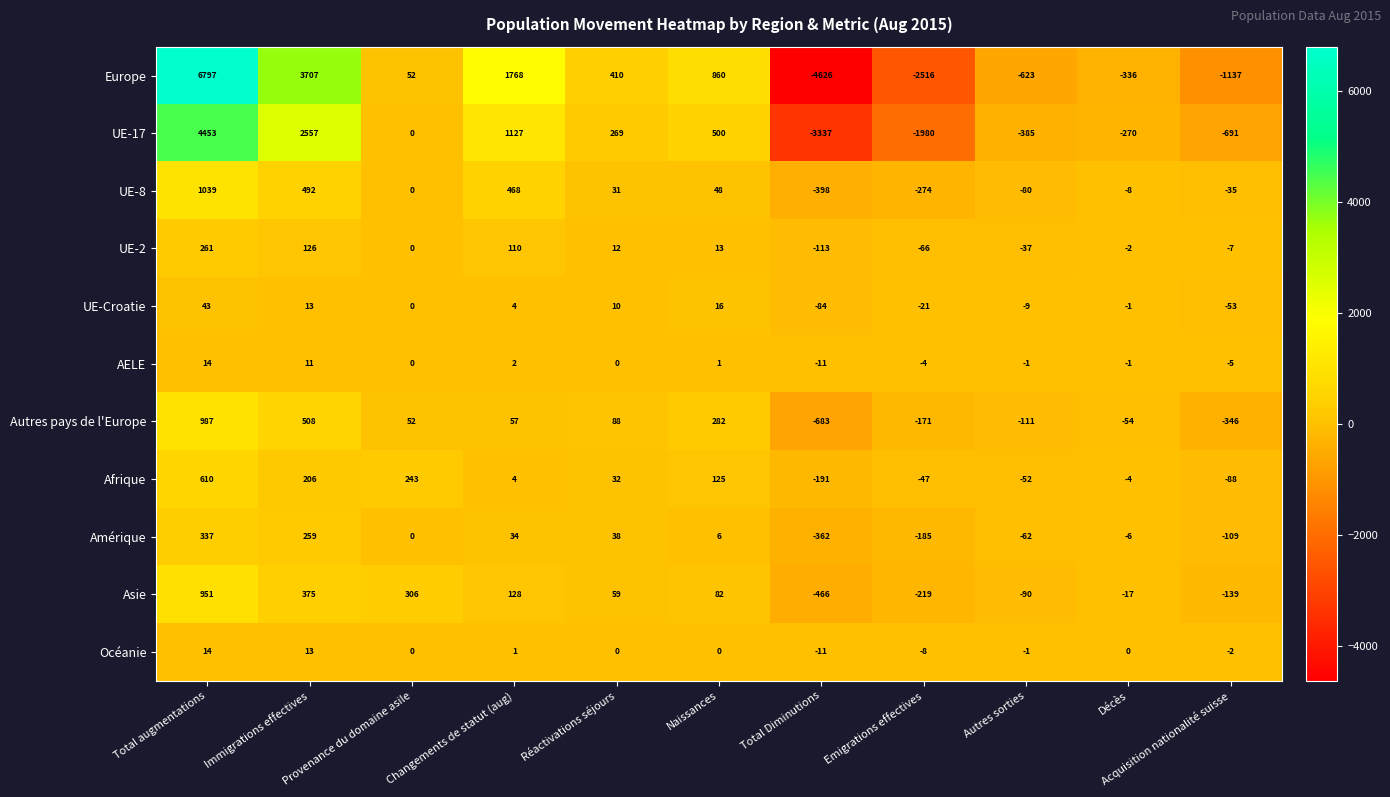

How many series are shown in this chart?

11